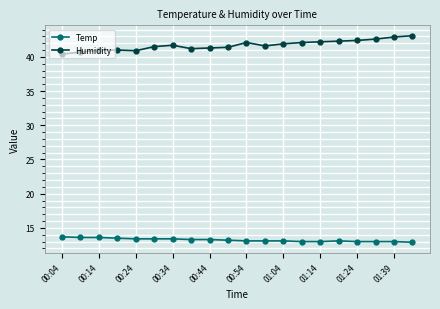

Which series has the widest spread of values?

Humidity